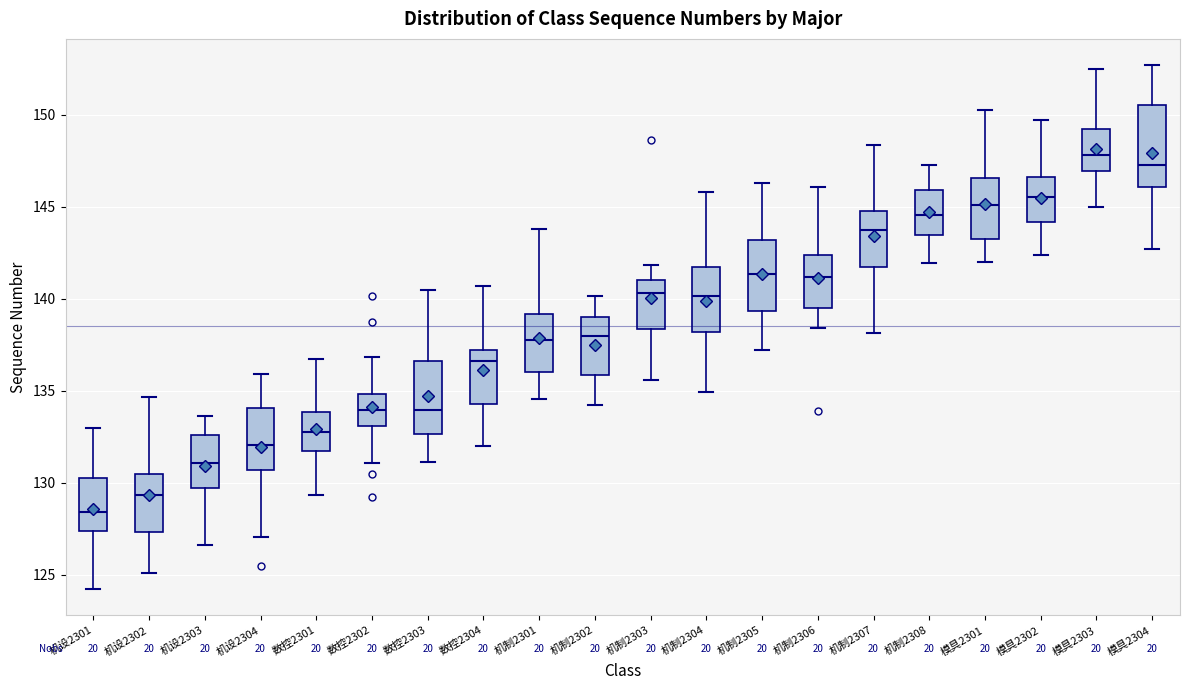

Where does the lower whisker of the box for 机制2303 end on the y-axis? The values are not printed on the chart, so give them approximately, as read against the axis.

135.5